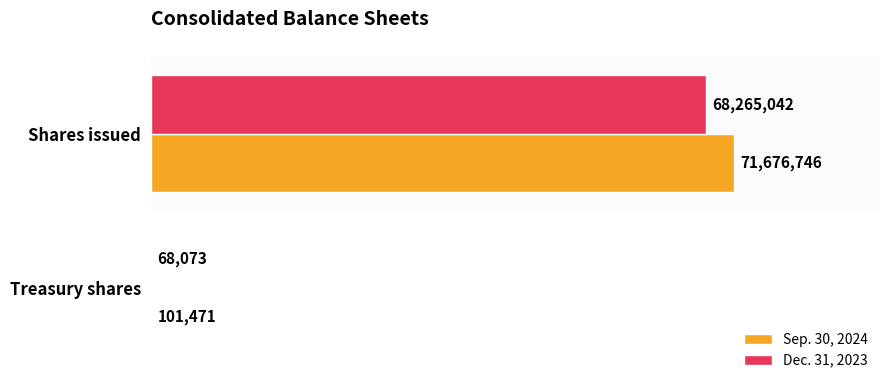

What is the value of the Sep. 30, 2024 bar at the 2nd from the left?

101471